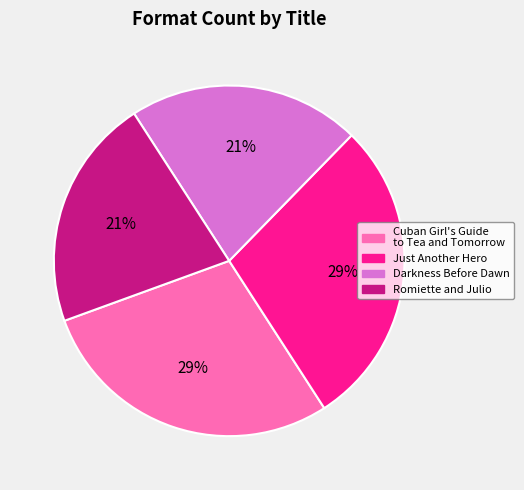

To the nearest percent, what is the average slice percentage?

25%